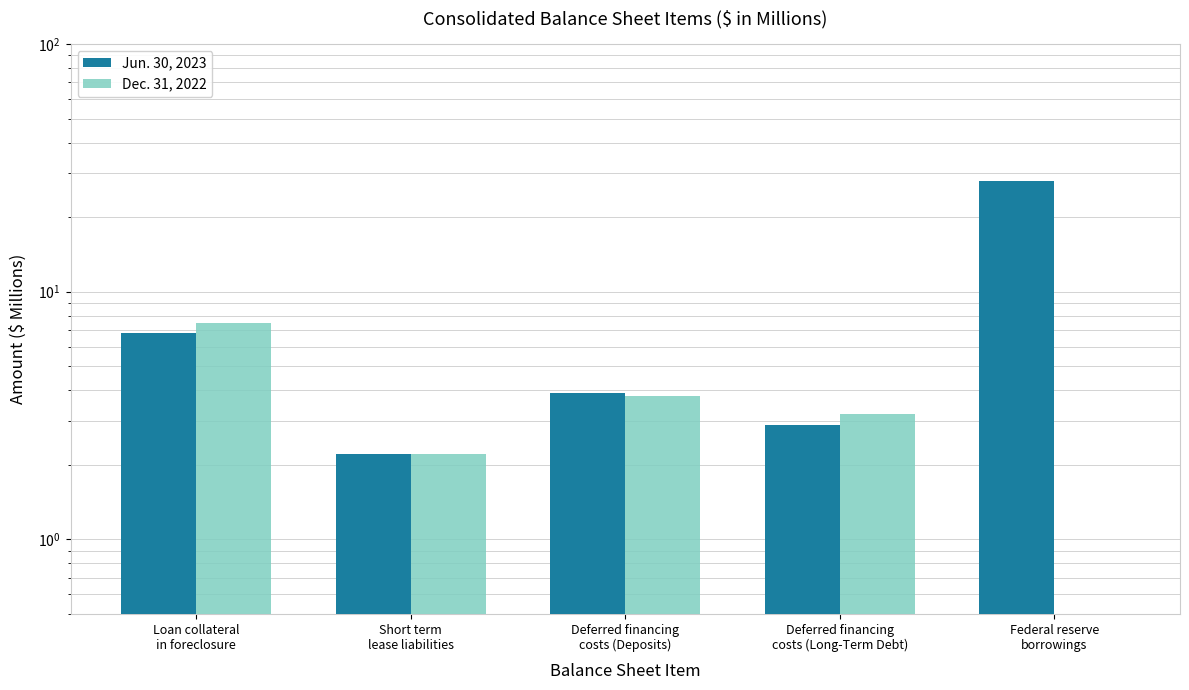

The Dec. 31, 2022 series shows 2.2 at Short term
lease liabilities. True or false?

True